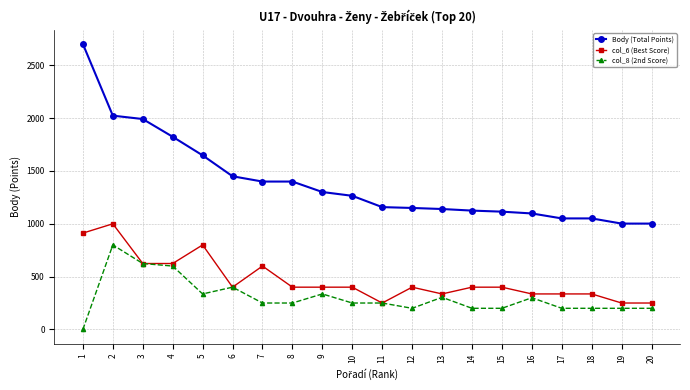

What is the difference between the highest and lowest values at 13?

836